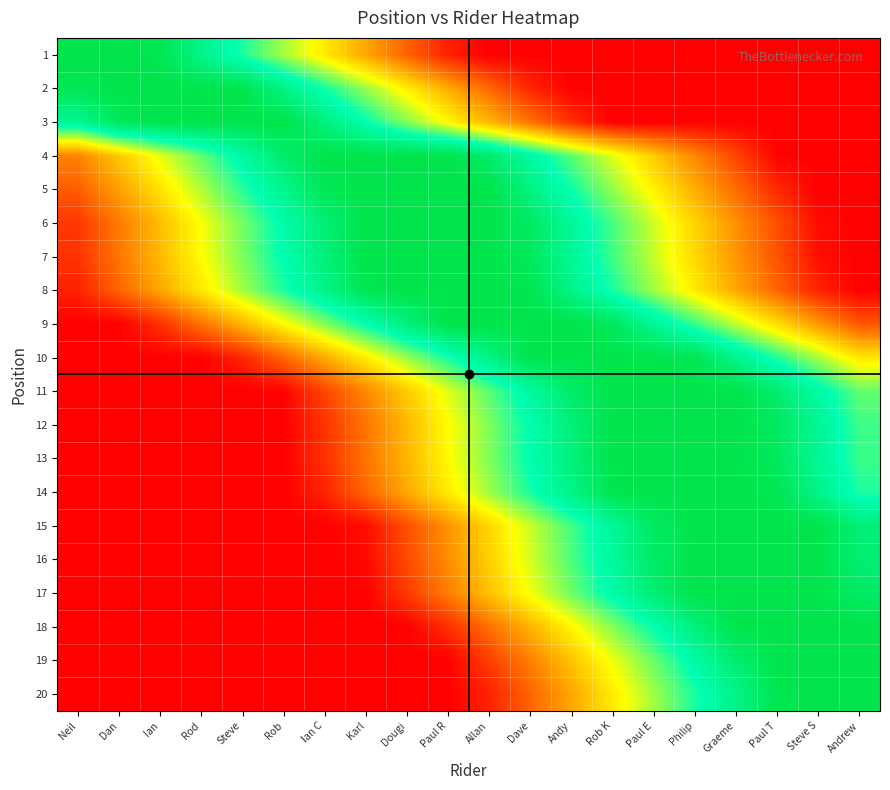

How many series are shown in this chart?

20